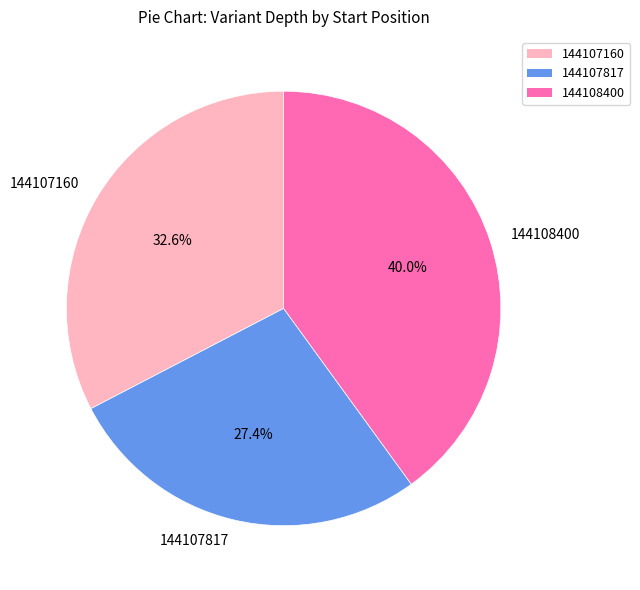

To the nearest percent, what is the average slice percentage?

33%